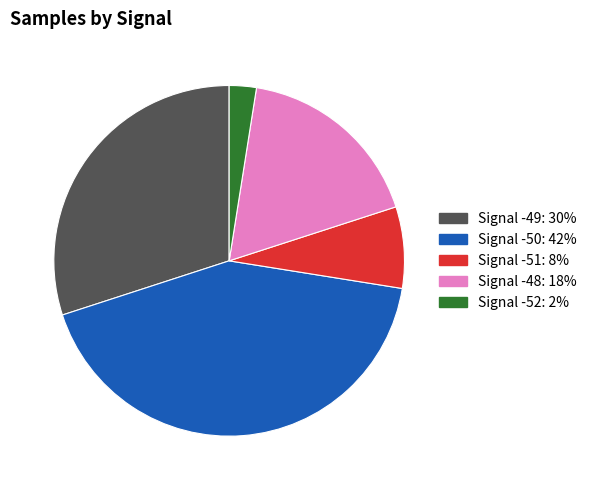

Does any single category account for the majority?

No